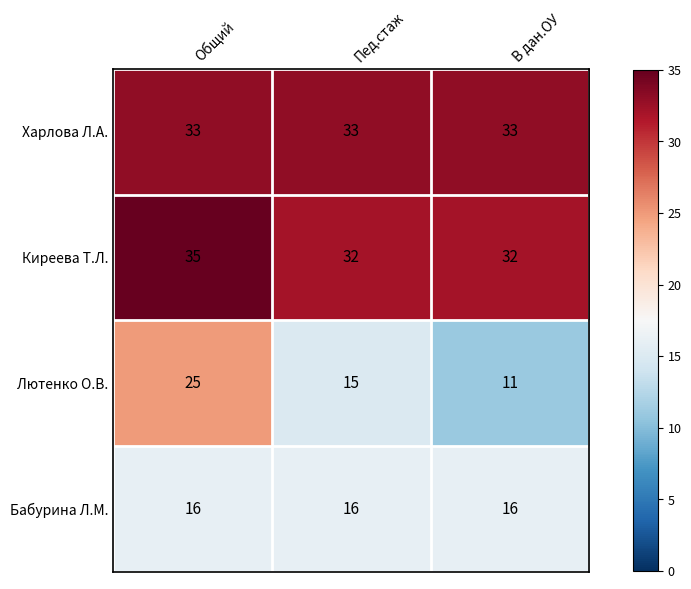

What is the minimum value shown in the chart?

11